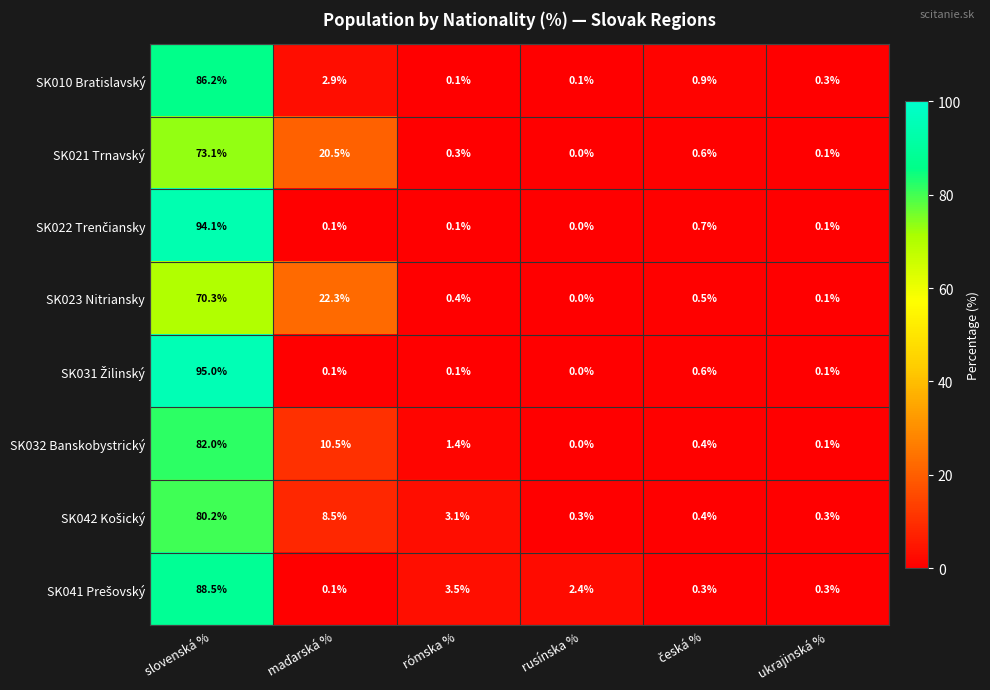

At which category does the chart reach its minimum across all series?

rusínska %